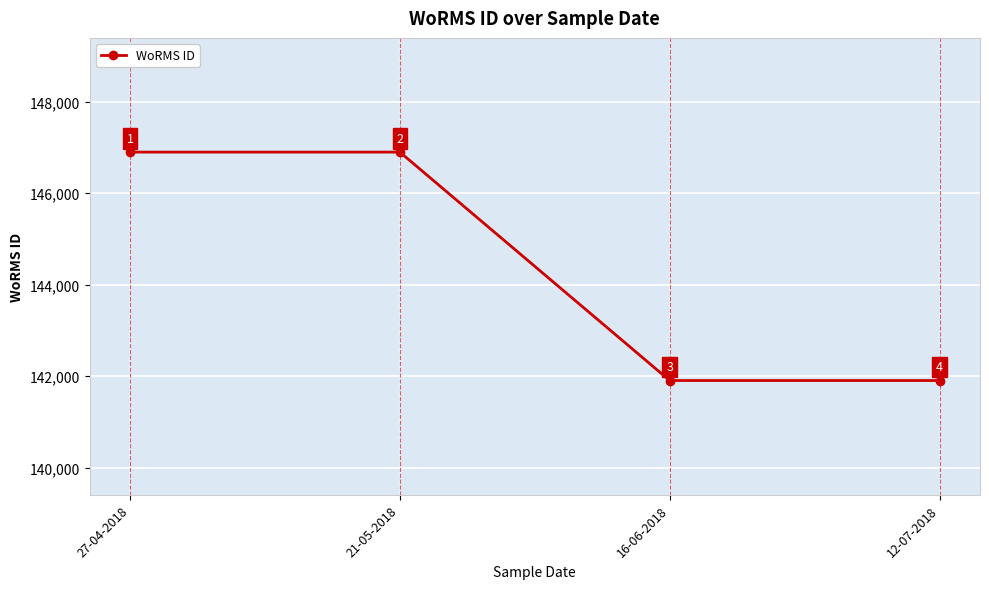

The value at 16-06-2018 is 67890. True or false?

False